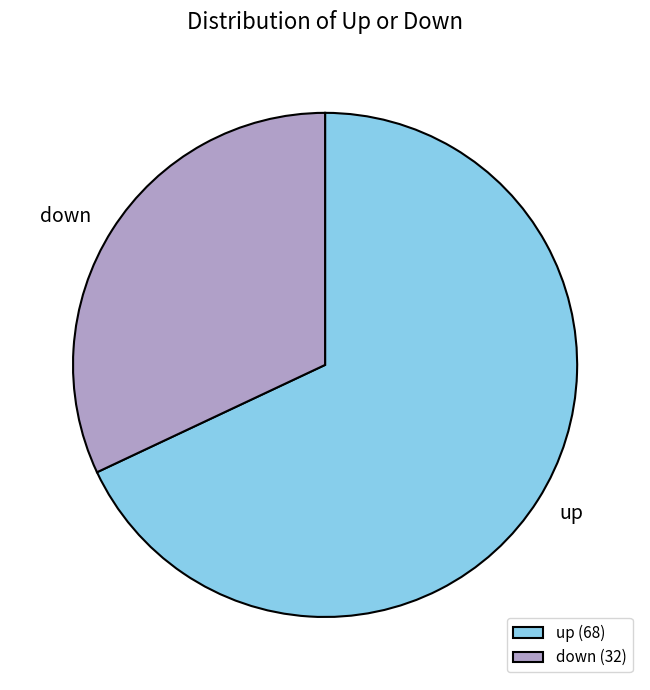

Is there a majority slice in this chart?

Yes